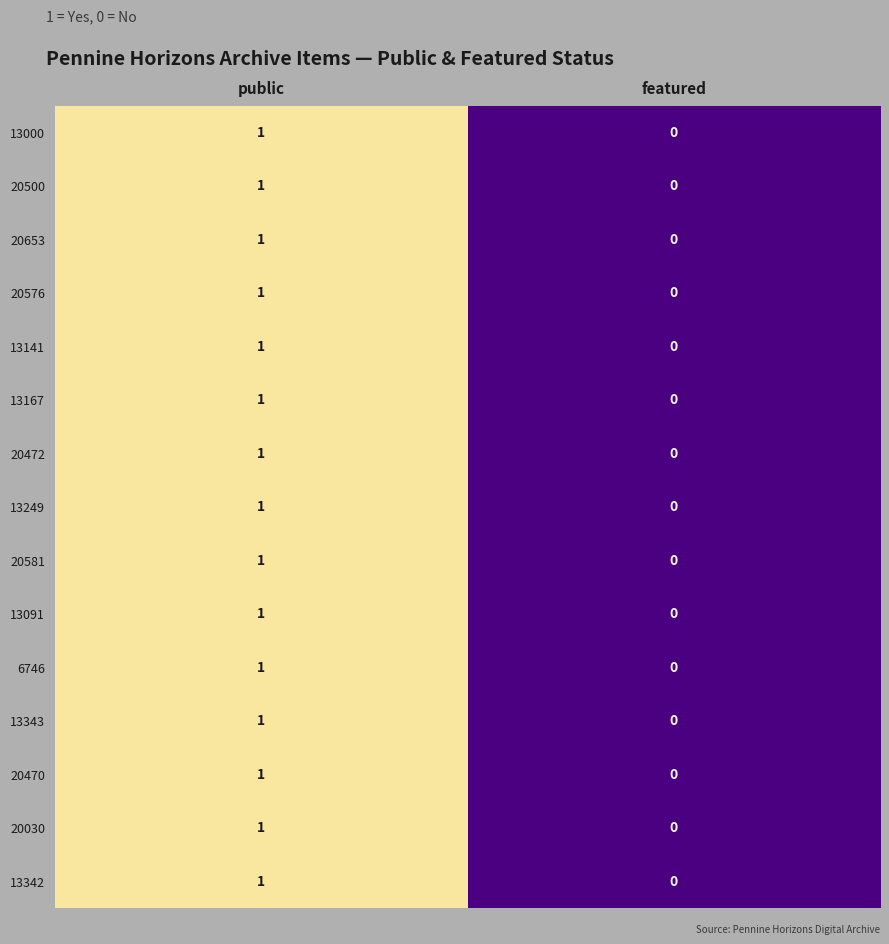

At which category does the chart reach its peak across all series?

public